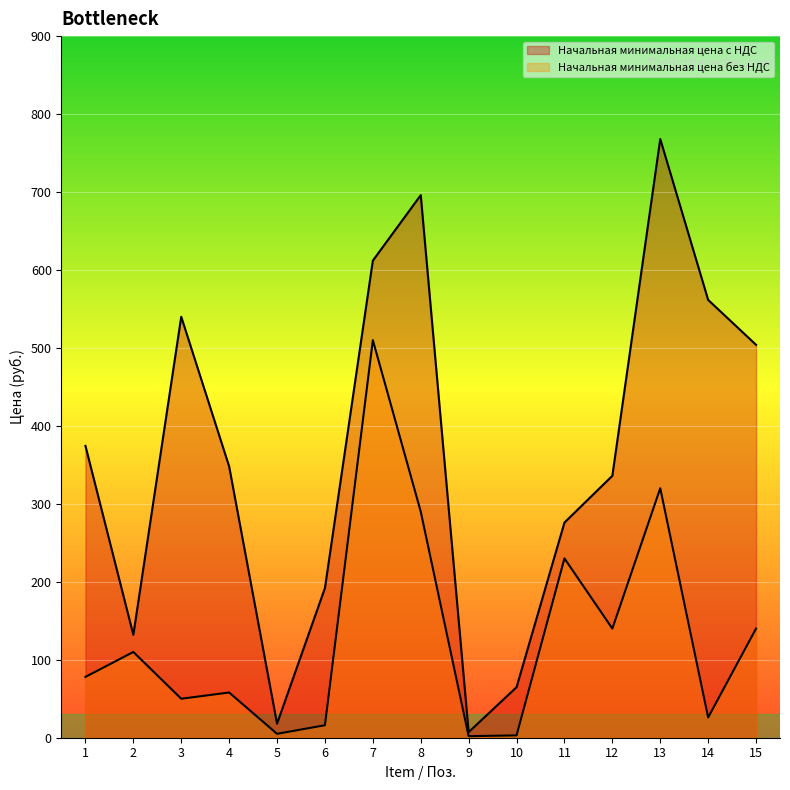

Reading right to left, extract all data points from this chart.

Начальная минимальная цена с НДС: 504.0	561.6	768.0	336.0	276.0	64.8	7.2	696.0	612.0	192.0	18.0	348.0	540.0	132.0	374.4
Начальная минимальная цена без НДС: 140.0	26.0	320.0	140.0	230.0	3.0	2.0	290.0	510.0	16.0	5.0	58.0	50.0	110.0	78.0